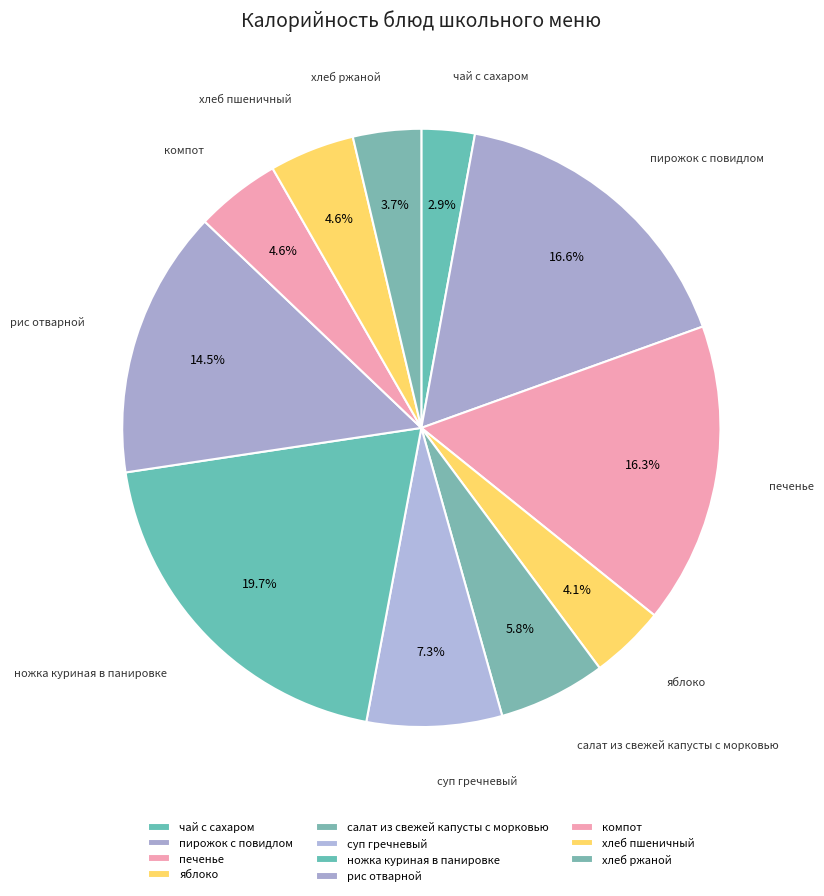

Is it true that яблоко is 12% of the pie?

False